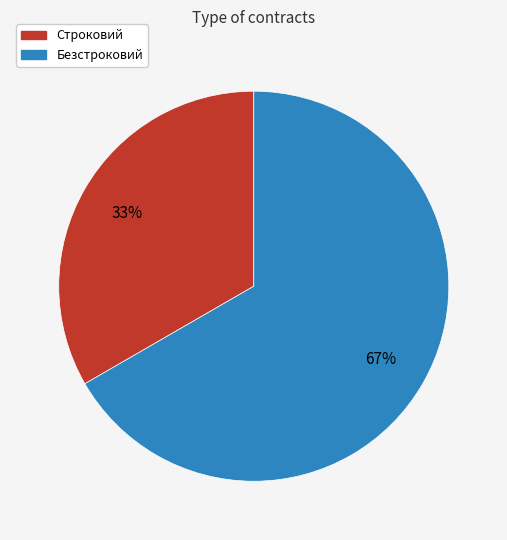

What percentage is the Строковий slice, to the nearest percent?

33%